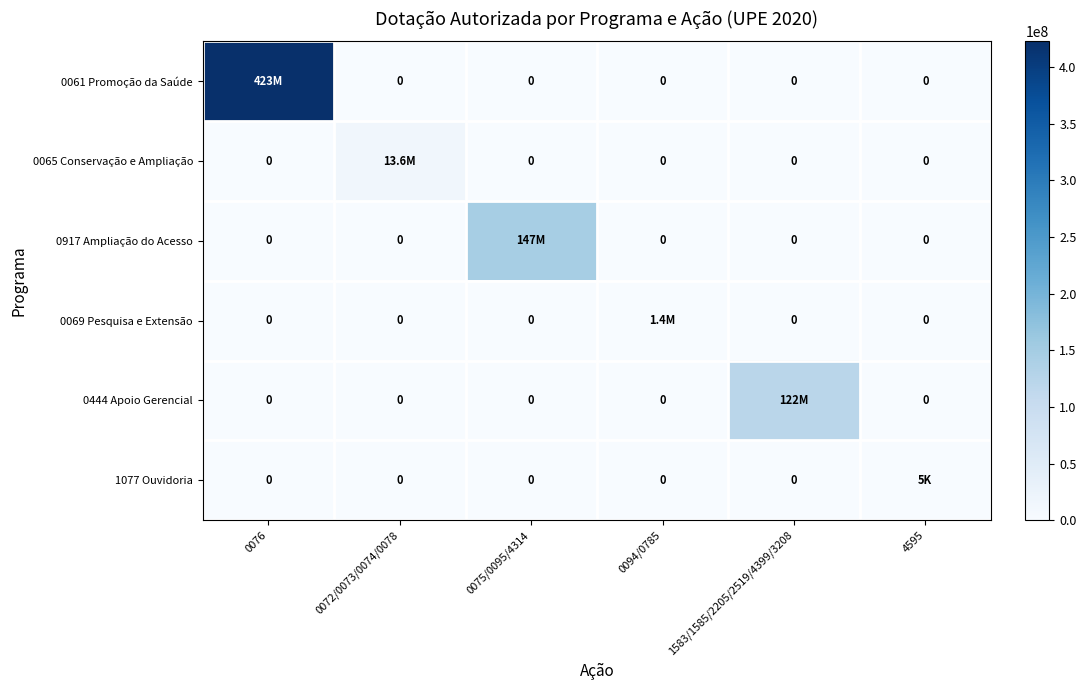

Which category has the highest value in the 0917 Ampliação do Acesso series?

0075/0095/4314